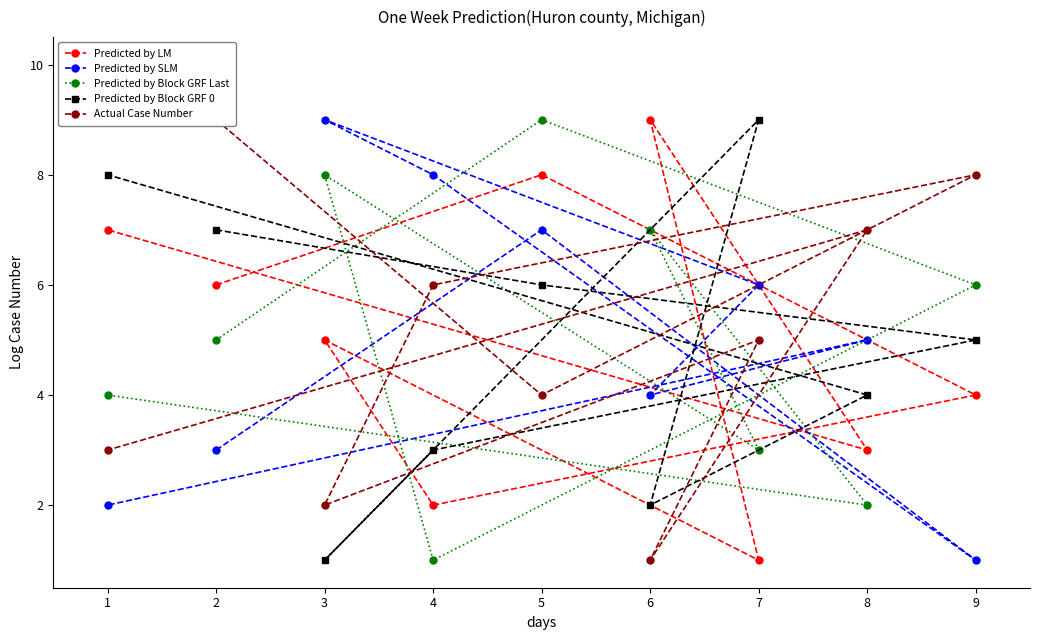

Which category has the lowest value in the Predicted by Block GRF 0 series?

3